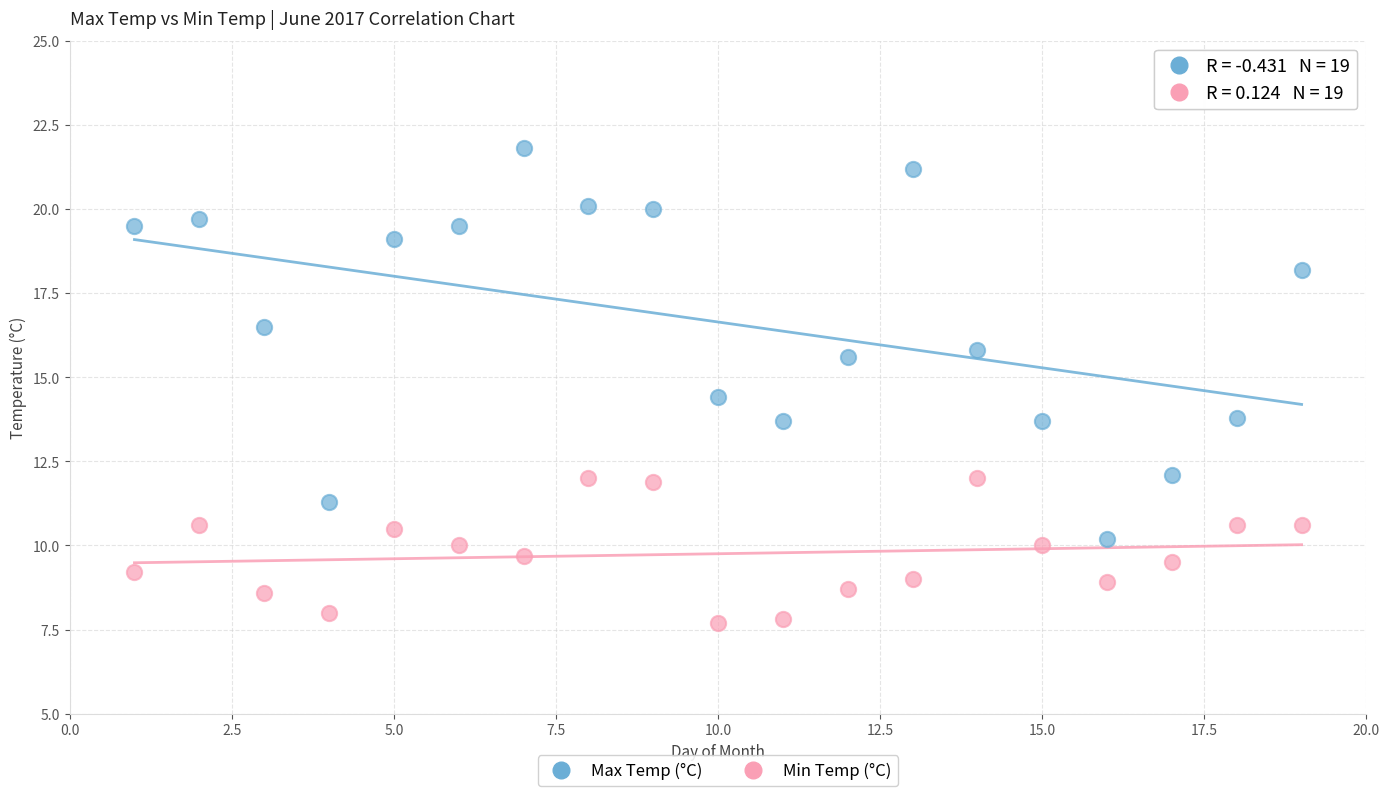

Which series contains the highest Y value?

Max Temp (°C)